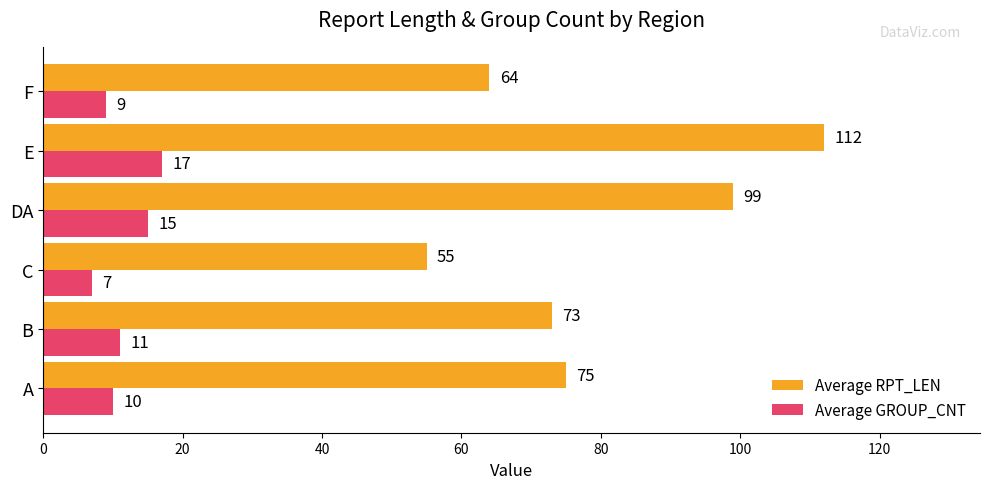

At which label does Average RPT_LEN reach its peak?

E